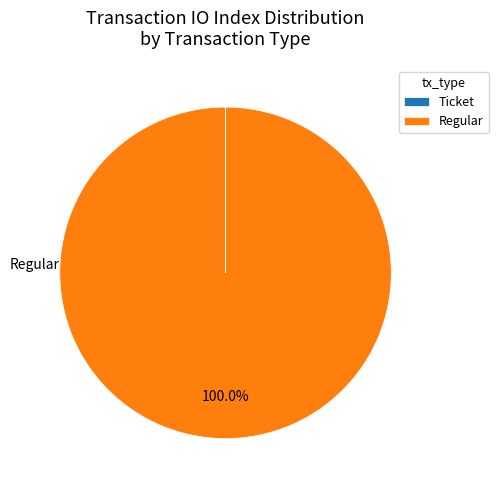

Does any single category account for the majority?

Yes